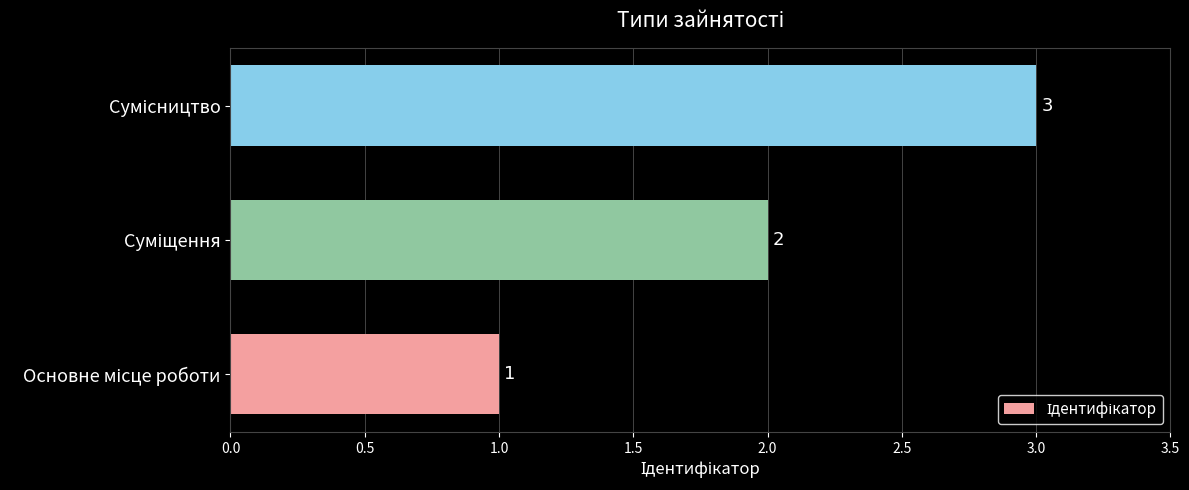

Count the values in the range 1 to 3.

3